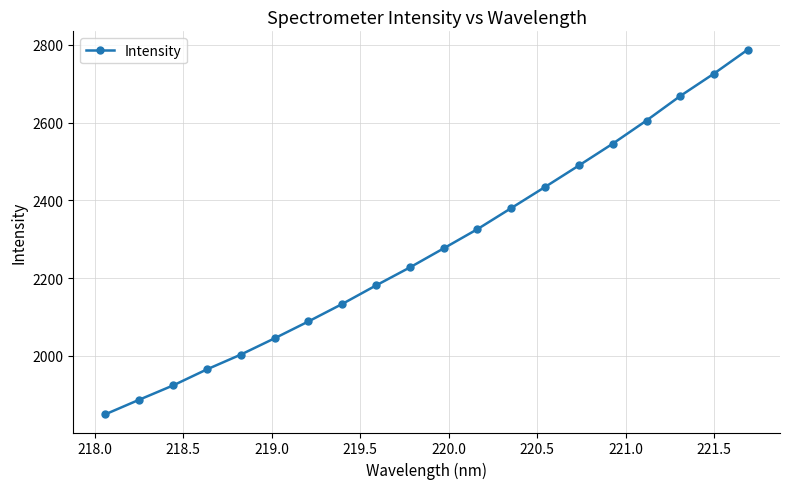

Does the chart have visible grid lines?

Yes